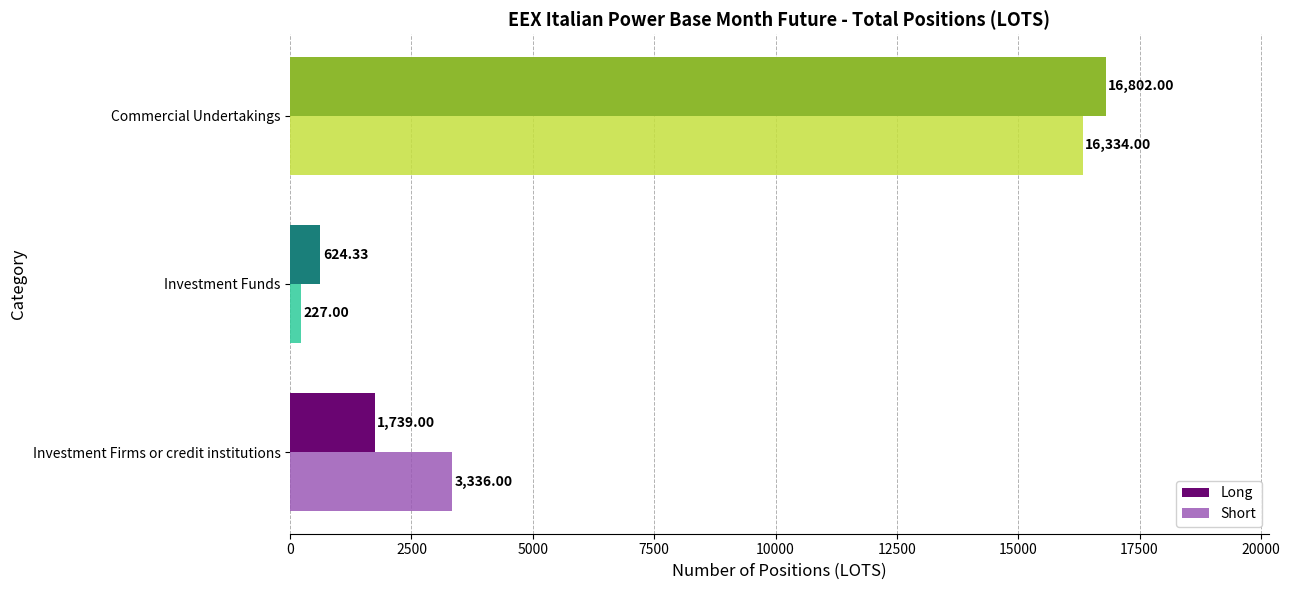

List the series in order of their peak value, lowest first.

Short, Long